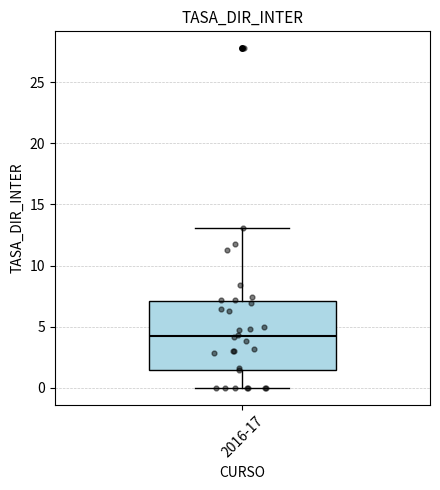

Read this box plot against the y-axis: the position of the median line, the range covered by the box, and the ends of both whiskers. The values are not printed on the chart, so give them approximately, as read against the axis.

median 4.0, box 1.5 to 7.0, whiskers 0.0 to 13.0